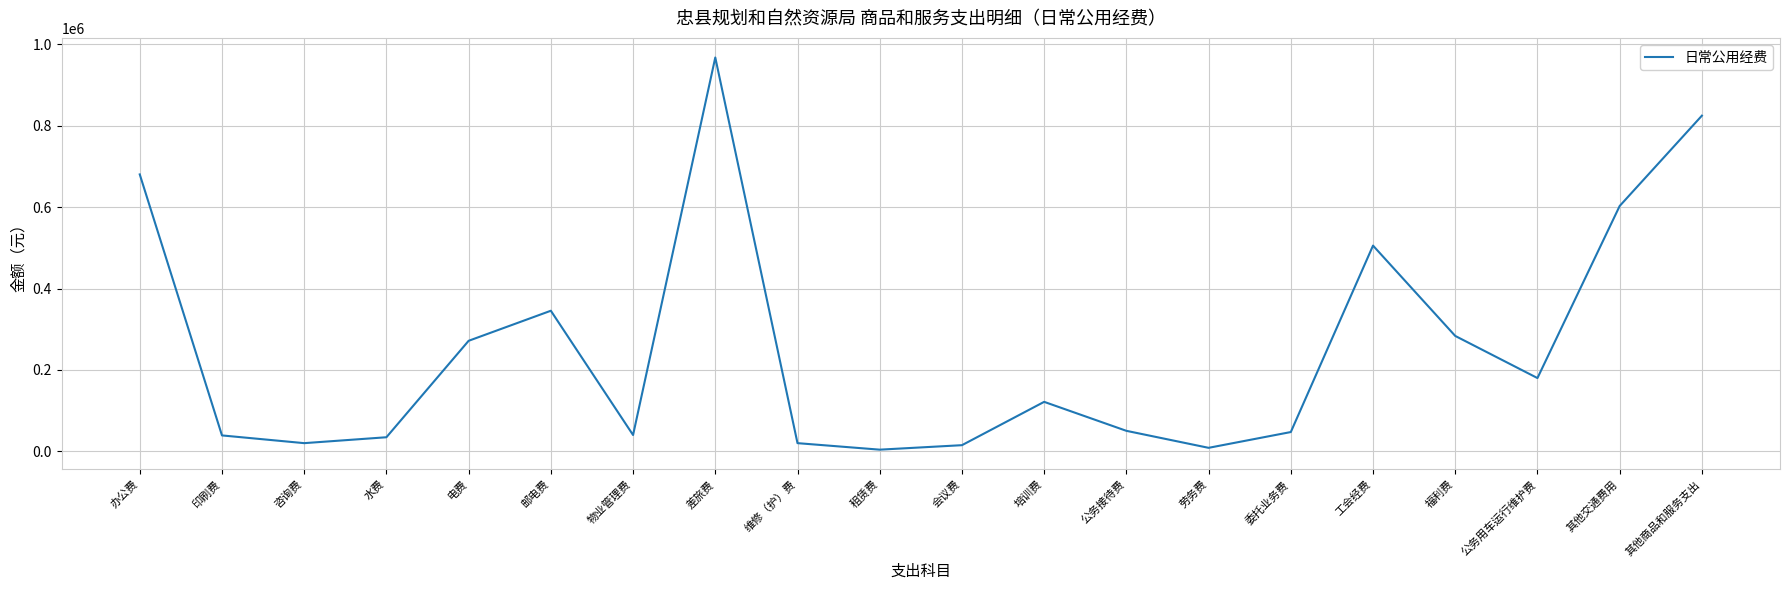

How many interior local peaks (higher than both neighbors) does the data have?

4